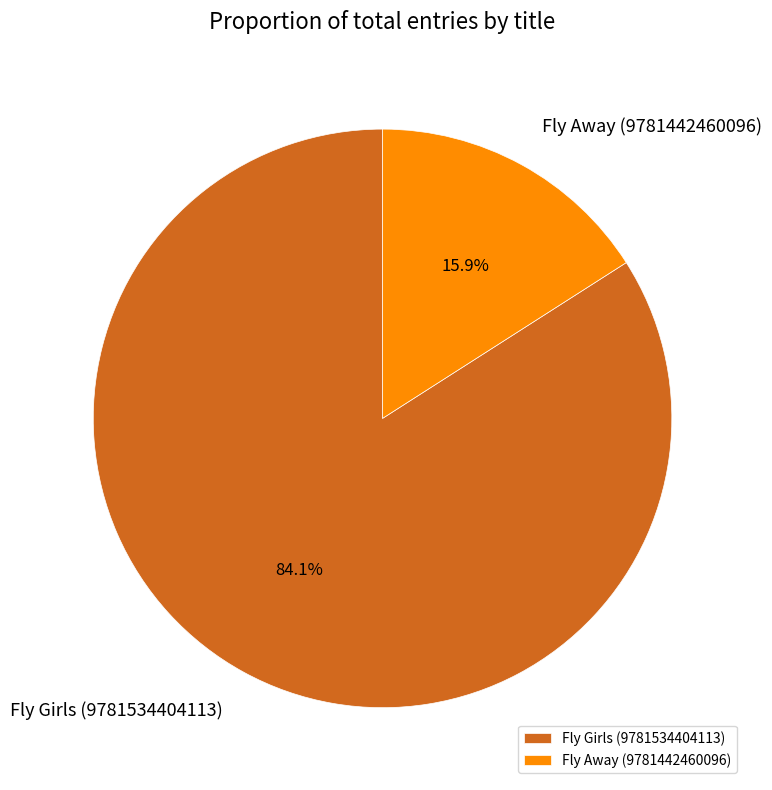

Is there any slice that represents more than half of the pie?

Yes